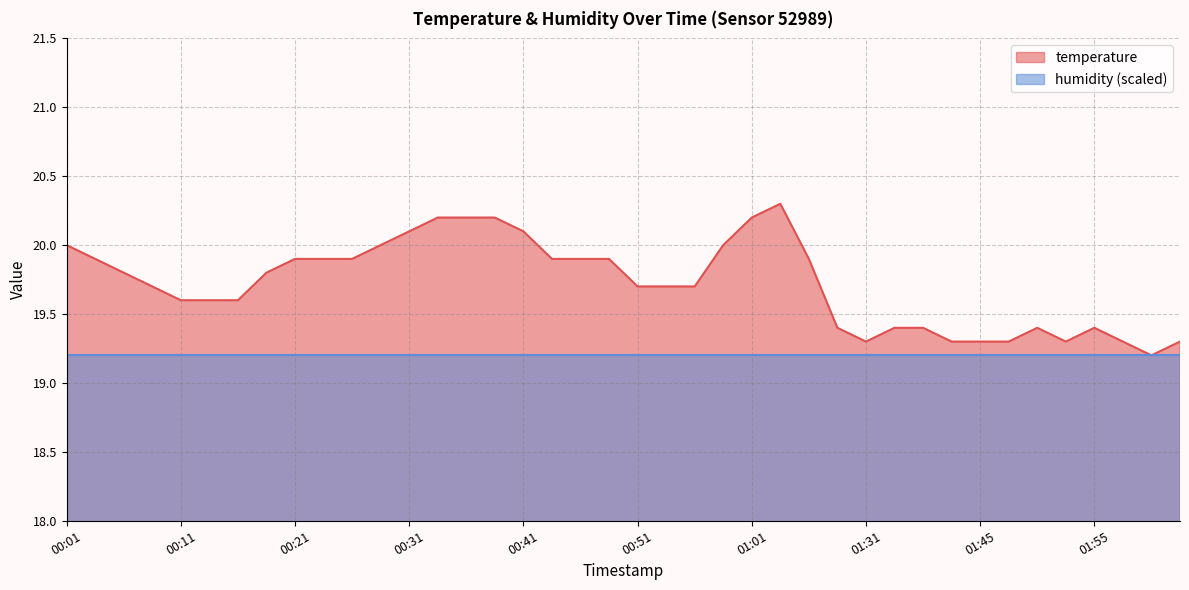

Does the chart display data point markers on the line(s)?

No